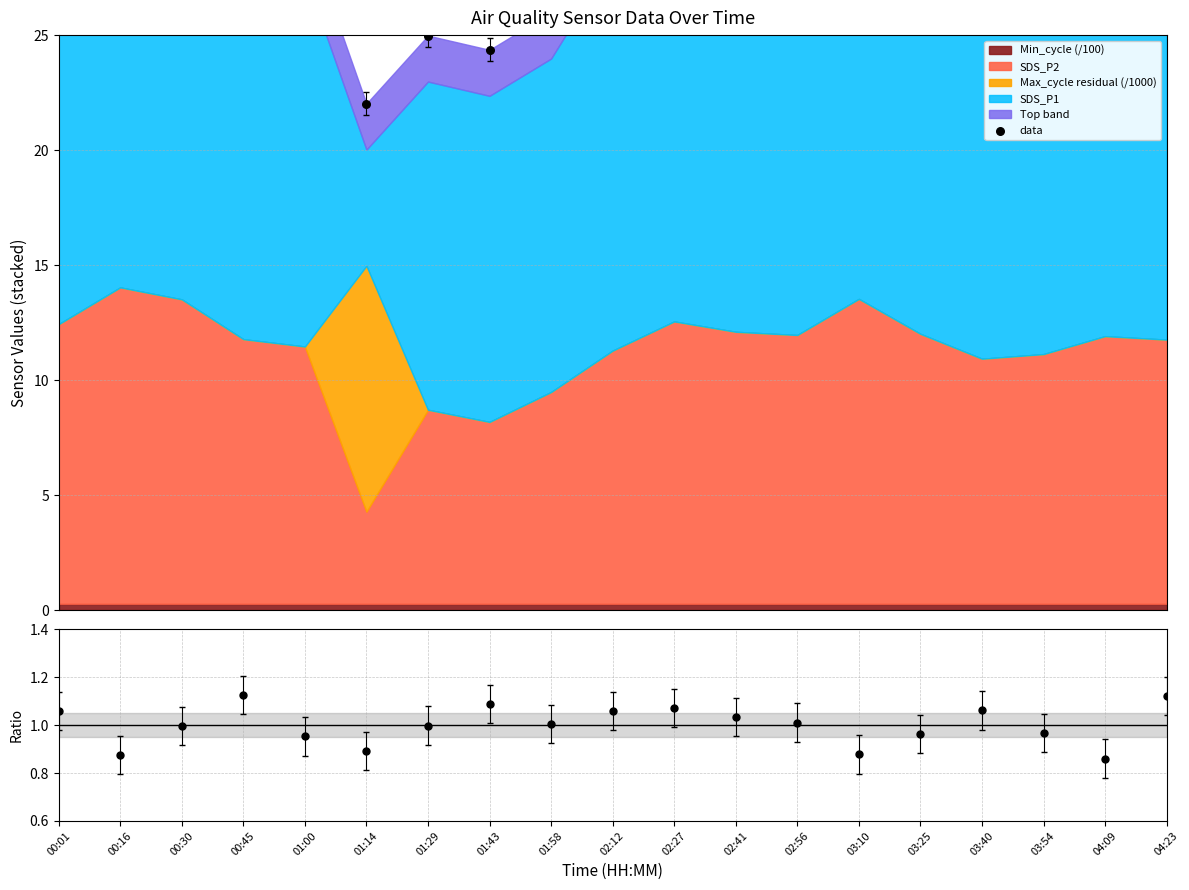

Which series has the widest spread of Y values?

data